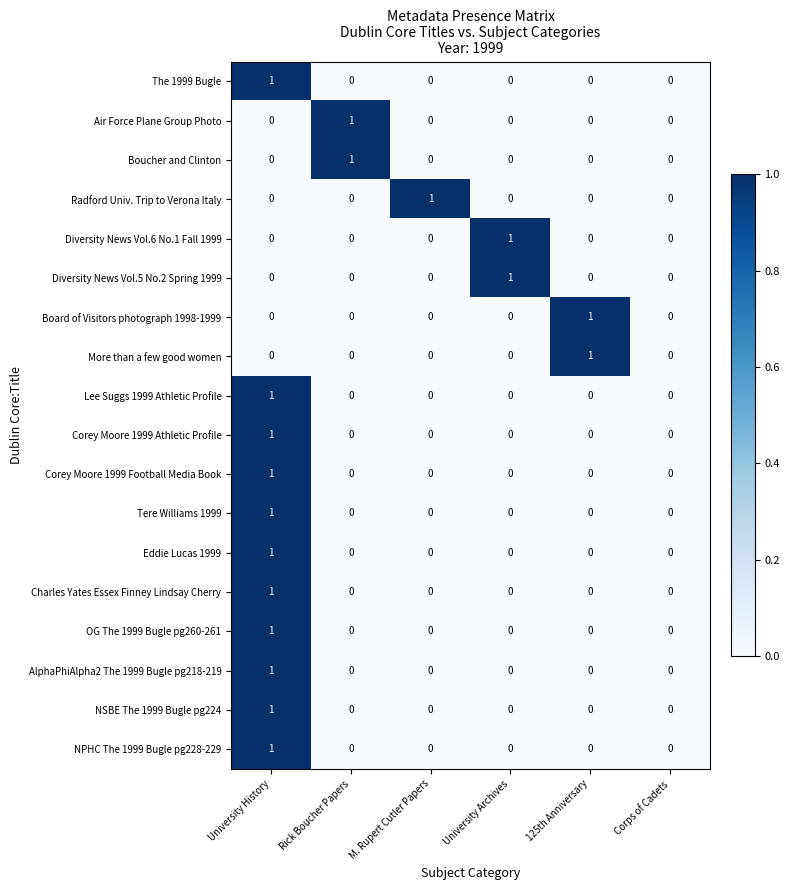

The value of Diversity News Vol.5 No.2 Spring 1999 at University Archives is 2. True or false?

False